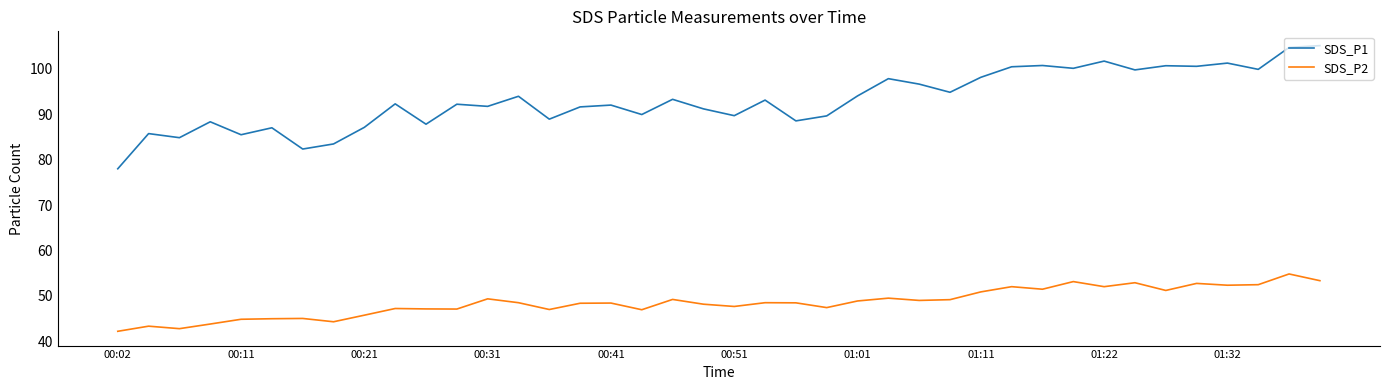

Which series has the largest total across all categories?

SDS_P1